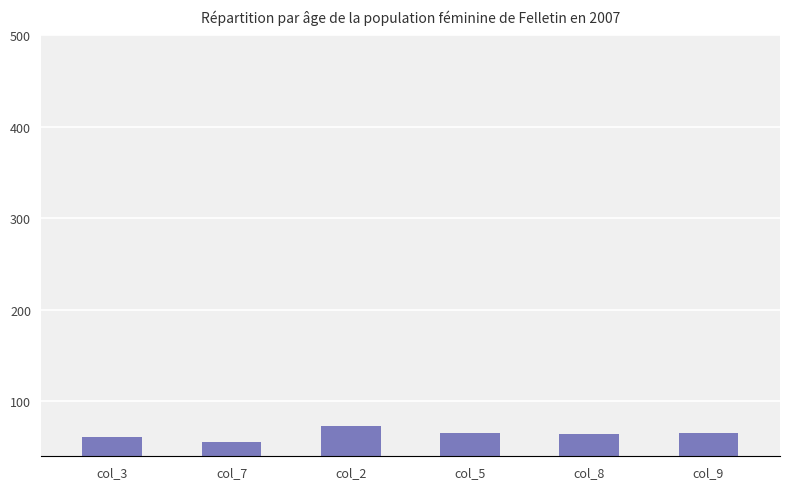

What value does the data have at col_5, to the nearest 5?

65